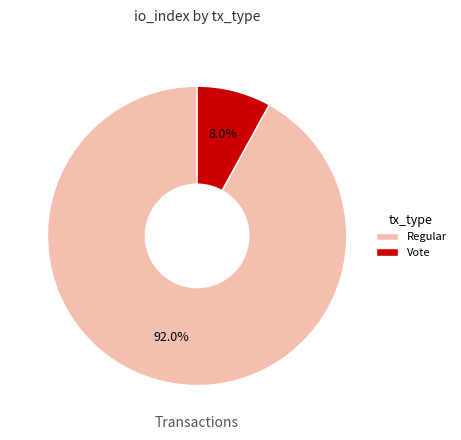

How many segments does this pie chart have?

2